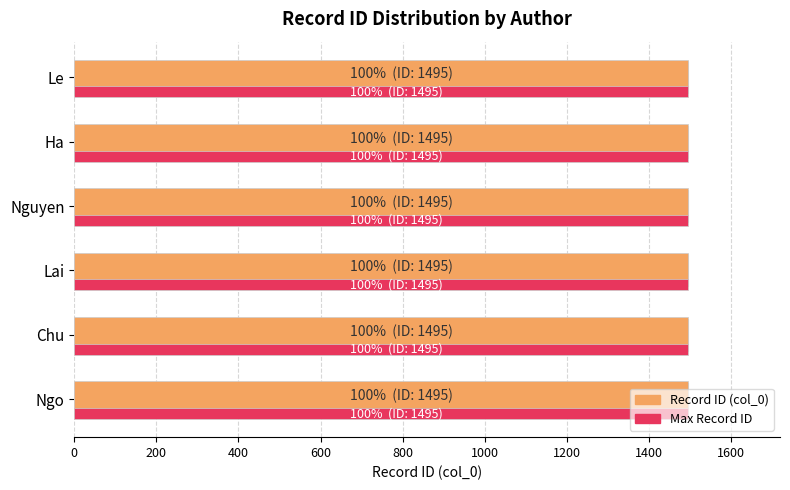

Are the bars horizontal?

Yes